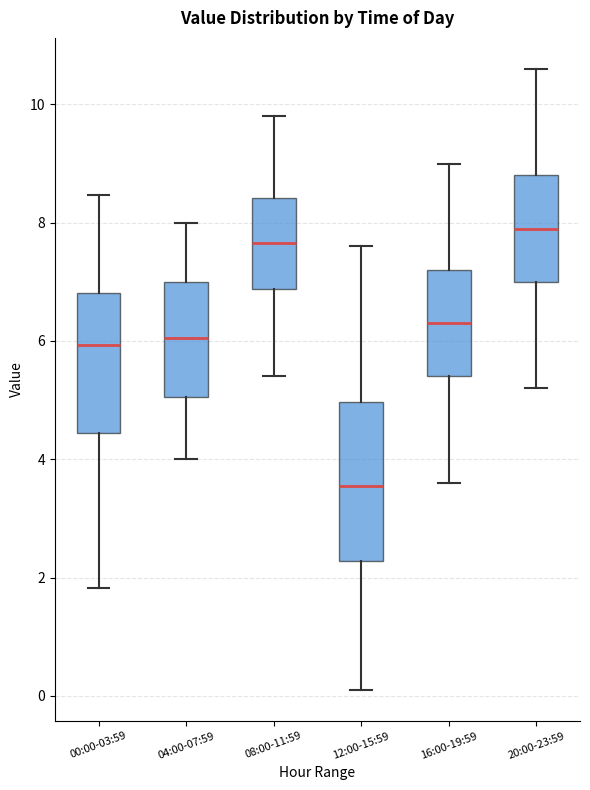

Where does the upper whisker of the box for 08:00-11:59 end on the y-axis? The values are not printed on the chart, so give them approximately, as read against the axis.

9.8